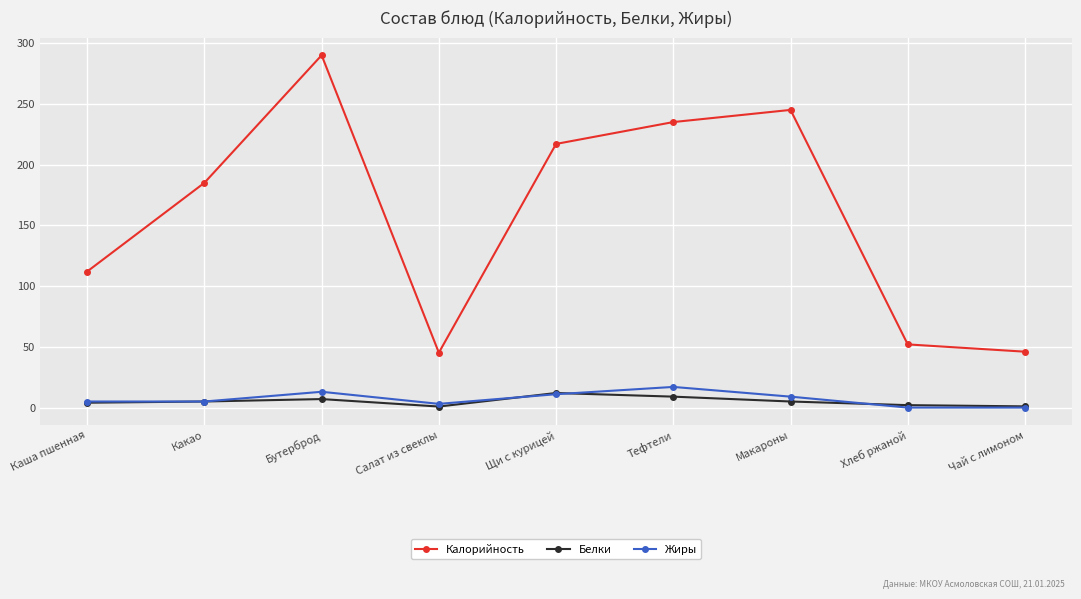

Where is the first local minimum for Калорийность?

Салат из свеклы